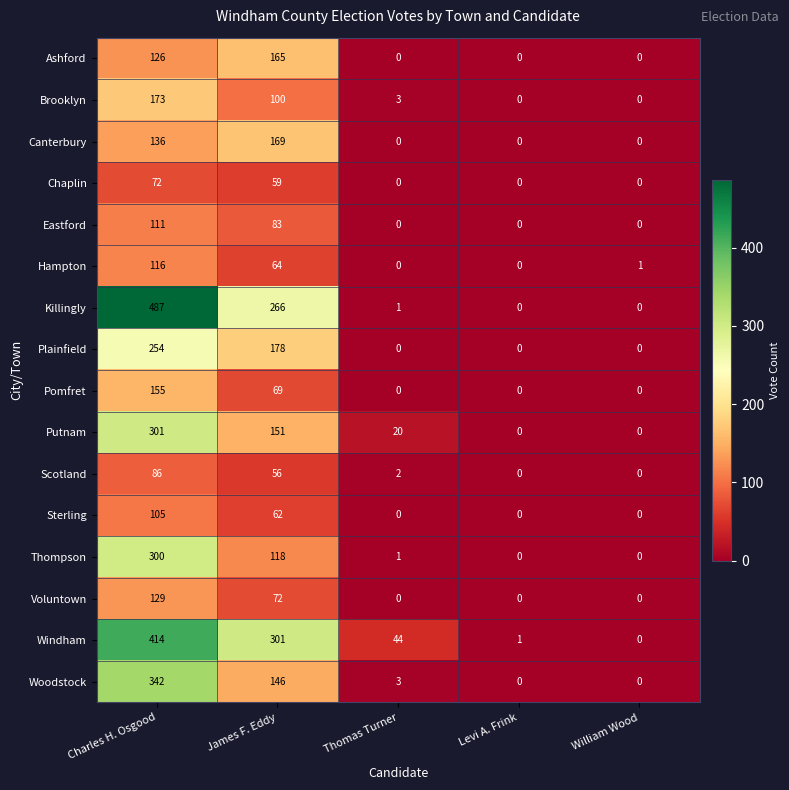

Rank the series by their maximum value, from highest to lowest.

Killingly, Windham, Woodstock, Putnam, Thompson, Plainfield, Brooklyn, Canterbury, Ashford, Pomfret, Voluntown, Hampton, Eastford, Sterling, Scotland, Chaplin